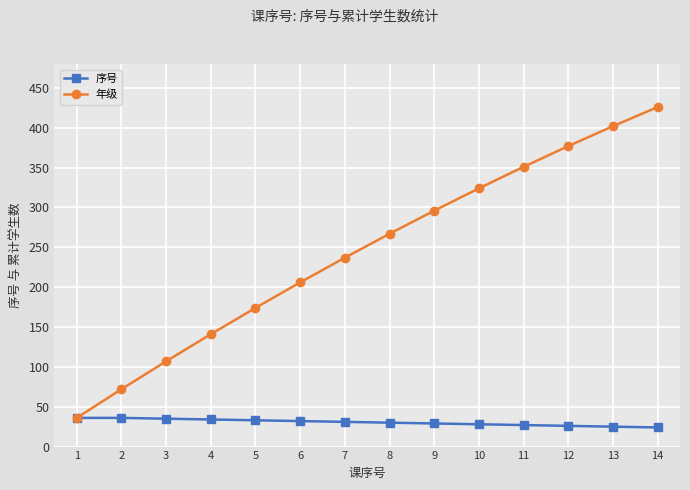

Which series has the largest total across all categories?

年级